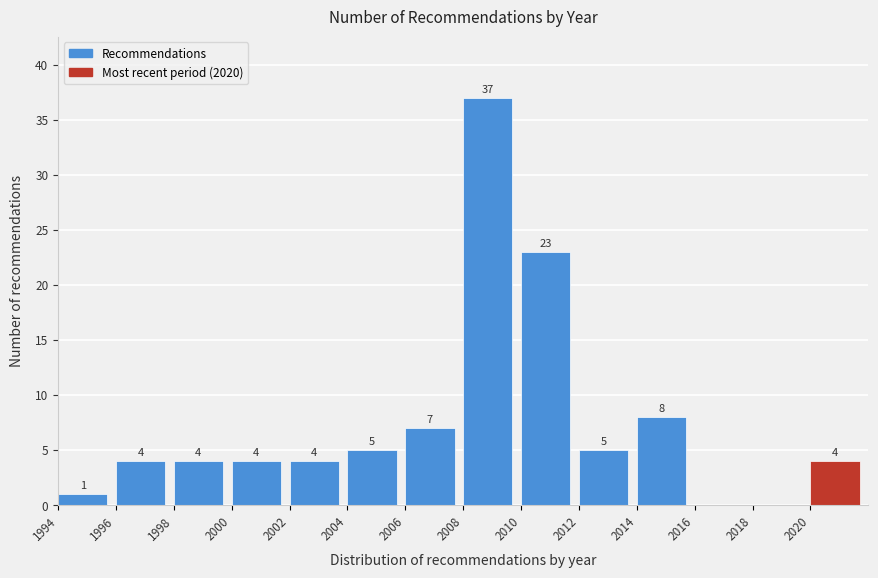

Over which range of the x-axis is the bar tallest?

2008 to 2010